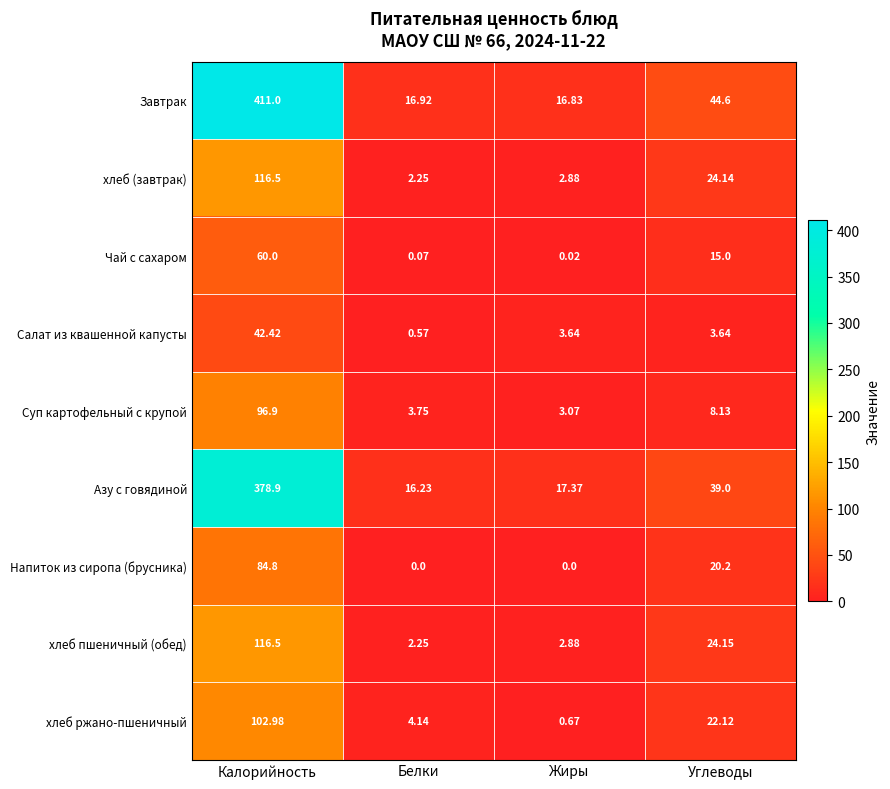

How many series are shown in this chart?

9